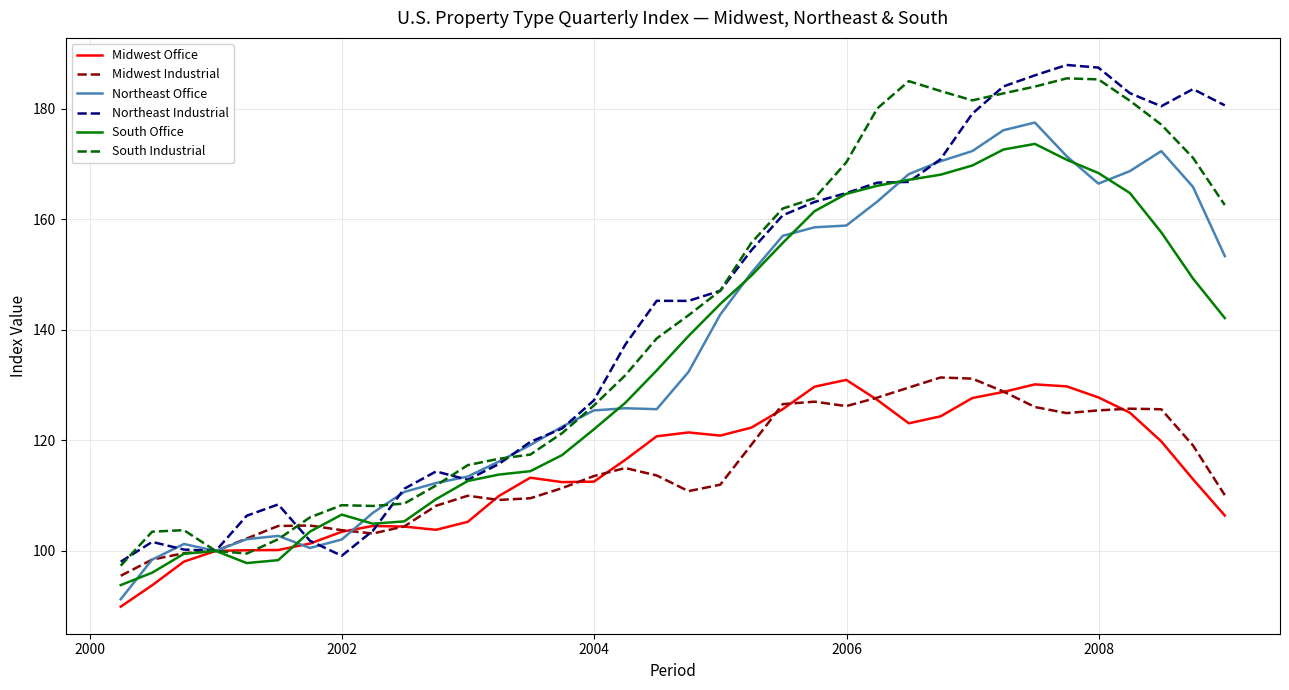

What is the greatest value displayed?

188.0